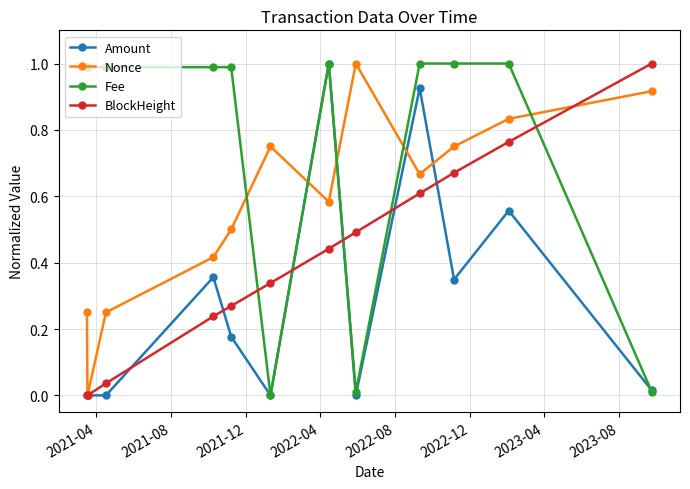

Is this an area chart (filled region under the line)?

No